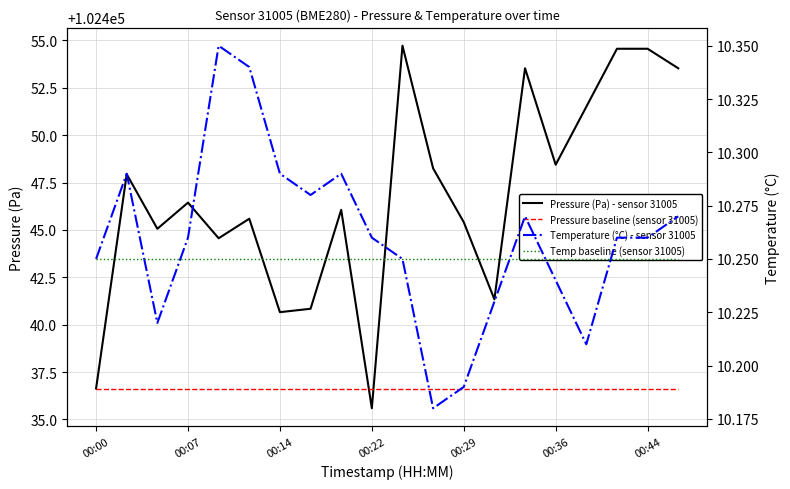

True or false: Temp baseline (sensor 31005) has more than 1 interior local peaks.

False